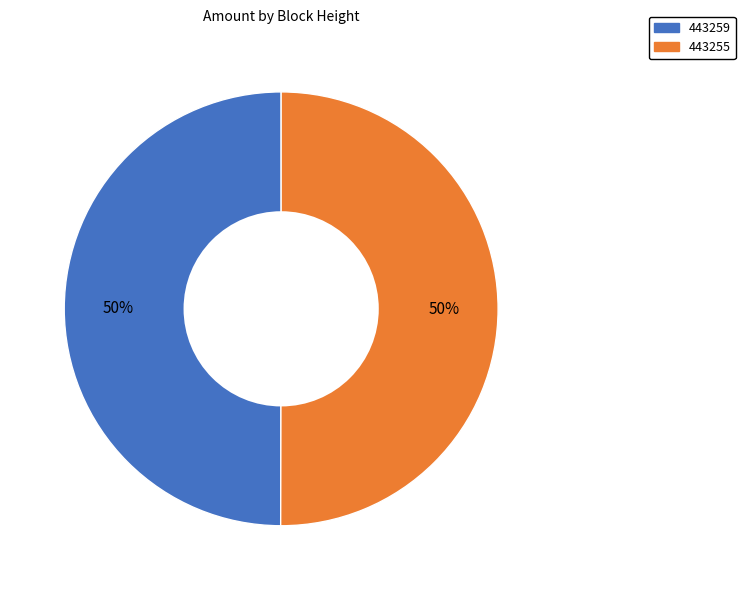

Approximately how many times larger is the value at 443259 compared to 443255?

1.0